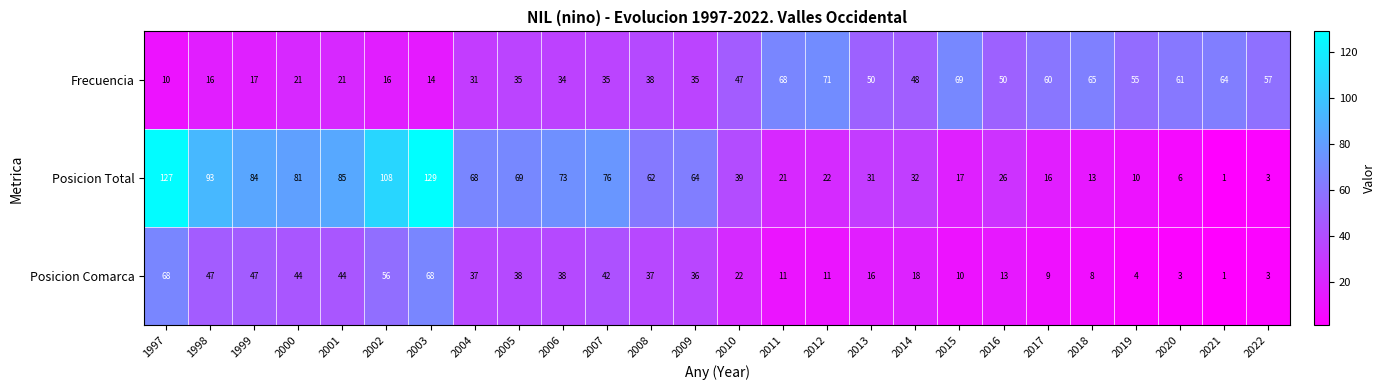

Rank the series by their maximum value, from highest to lowest.

Posicion Total, Frecuencia, Posicion Comarca